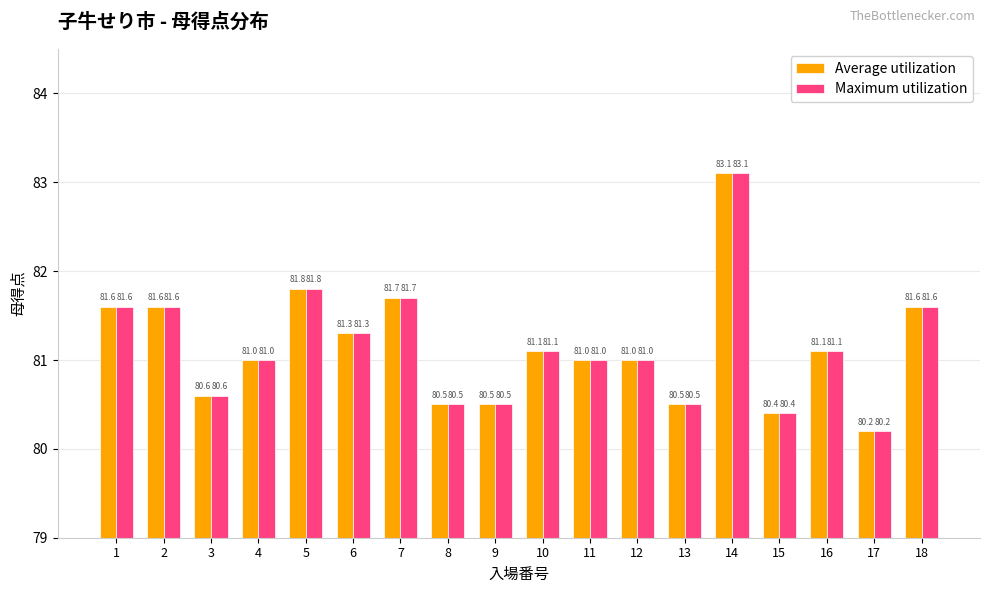

What value does the Maximum utilization series have at 12?

81.0